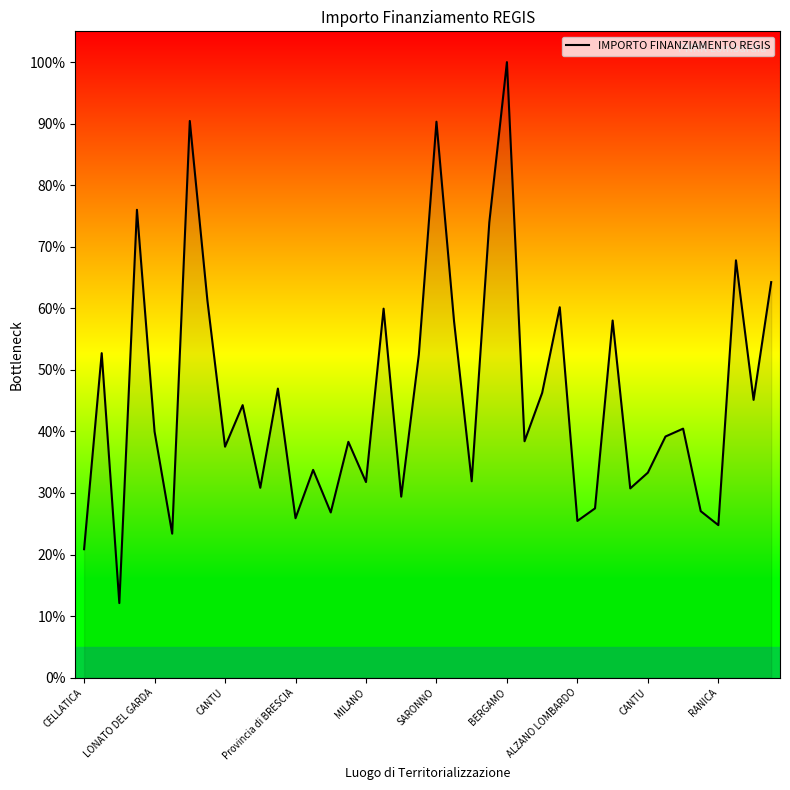

What is the greatest value displayed?

100.0